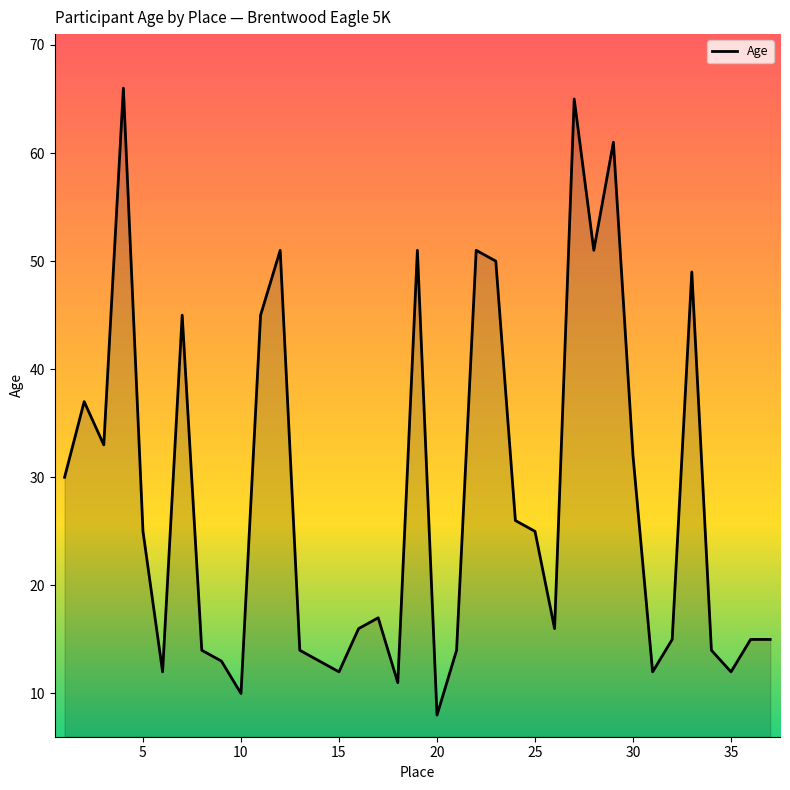

Does the chart display data point markers on the line(s)?

No